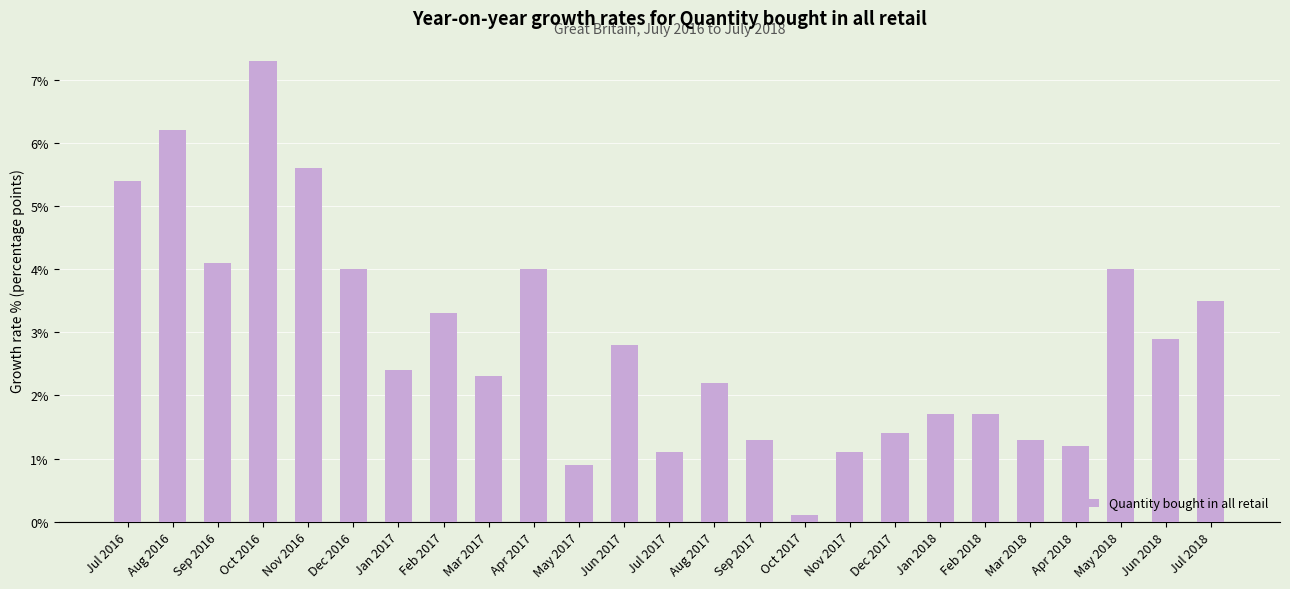

At which label is the value closest to 3?

Jun 2018